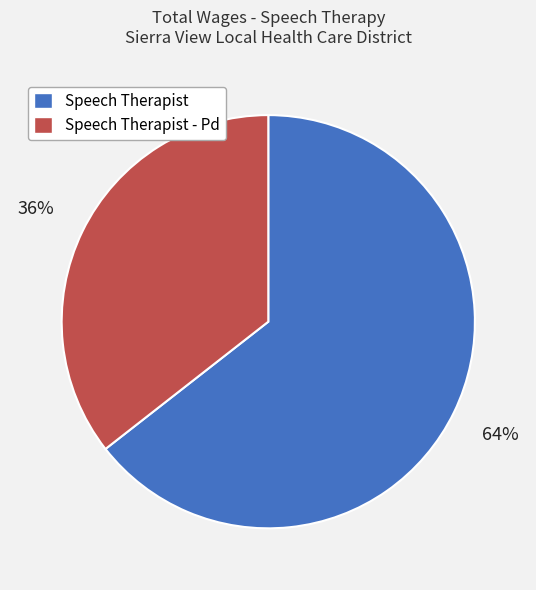

To the nearest percent, what is the combined percentage of Speech Therapist and Speech Therapist - Pd?

100%